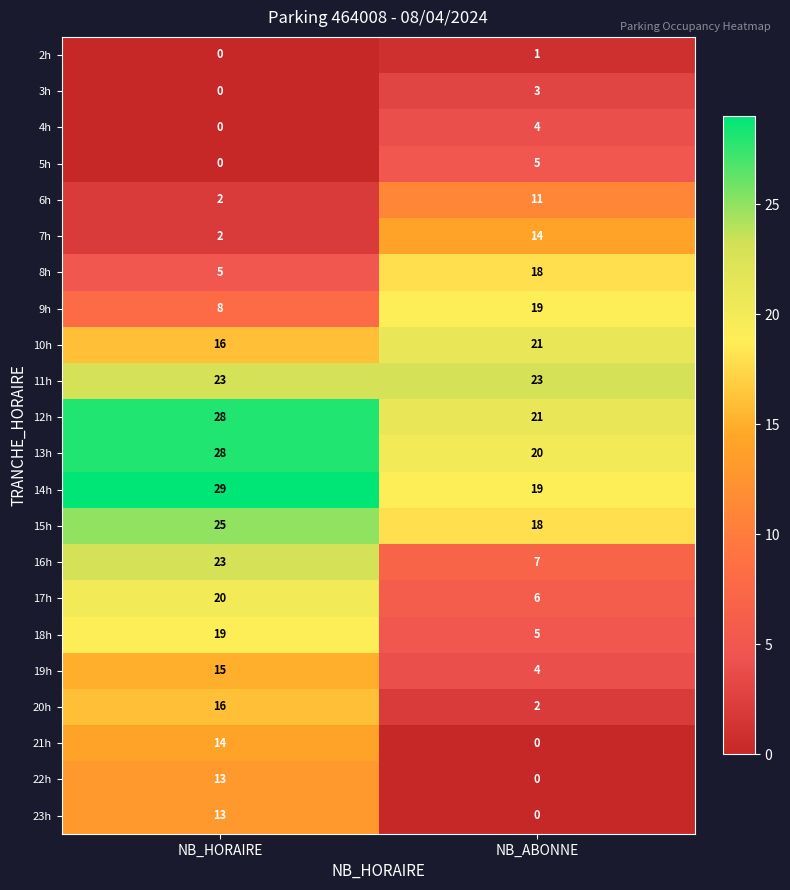

At how many categories does at least one series exceed 6?

2